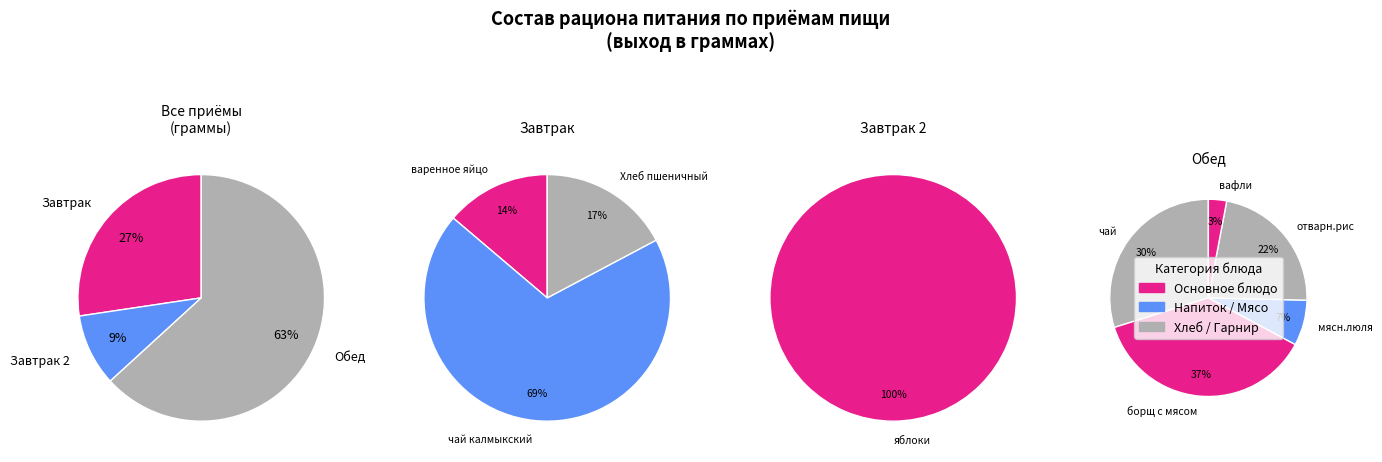

Does яблоки represent more than half of the total?

No